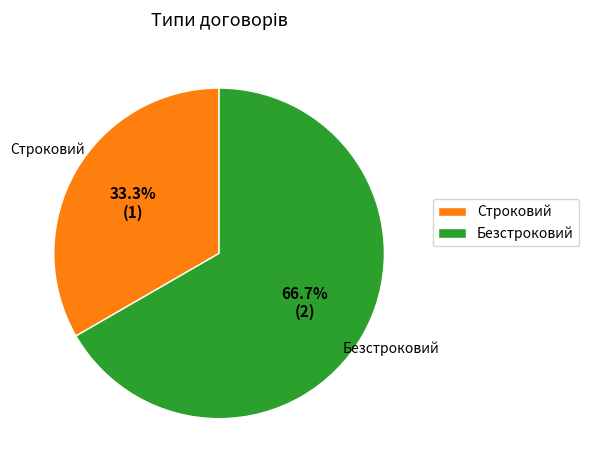

What is the majority slice?

Безстроковий